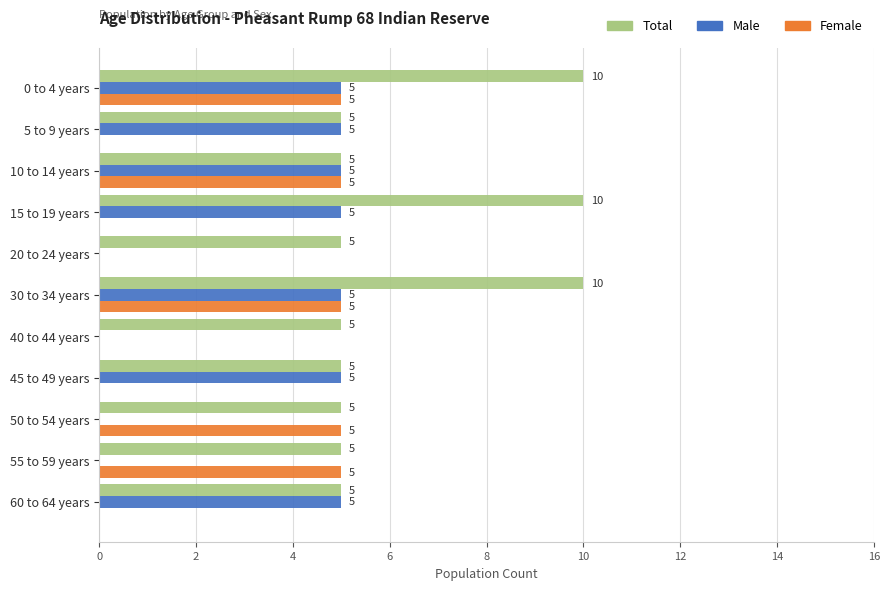

What are all the series names shown in the legend?

Total, Male, Female